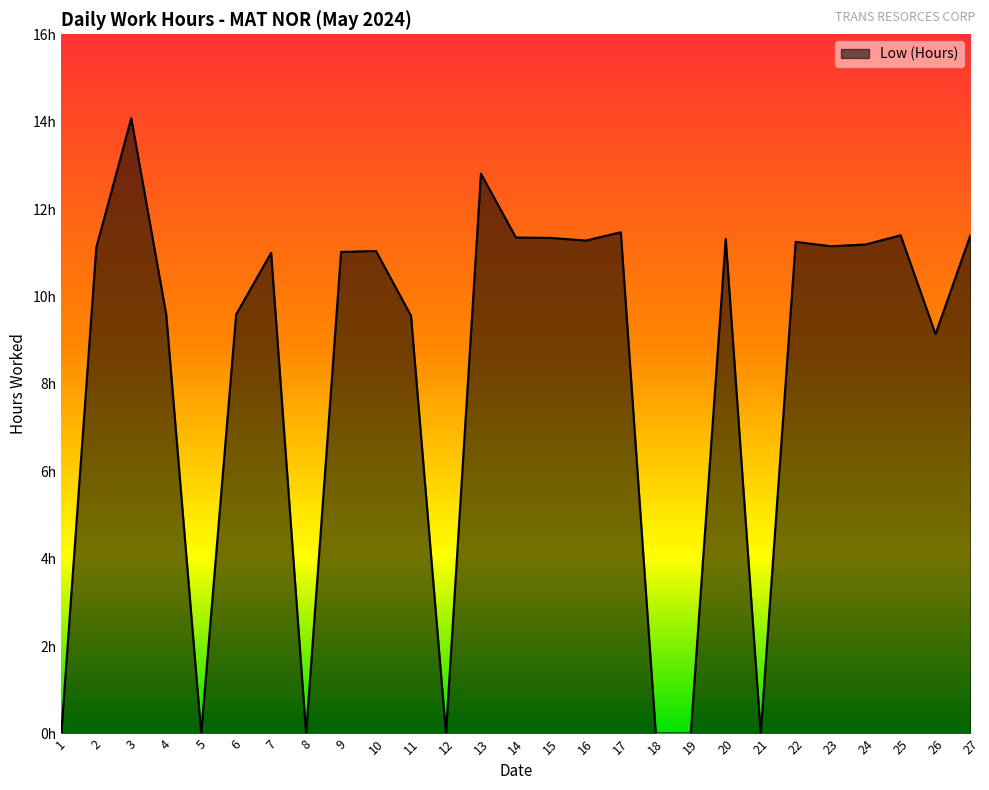

Is this an area chart (filled region under the line)?

Yes